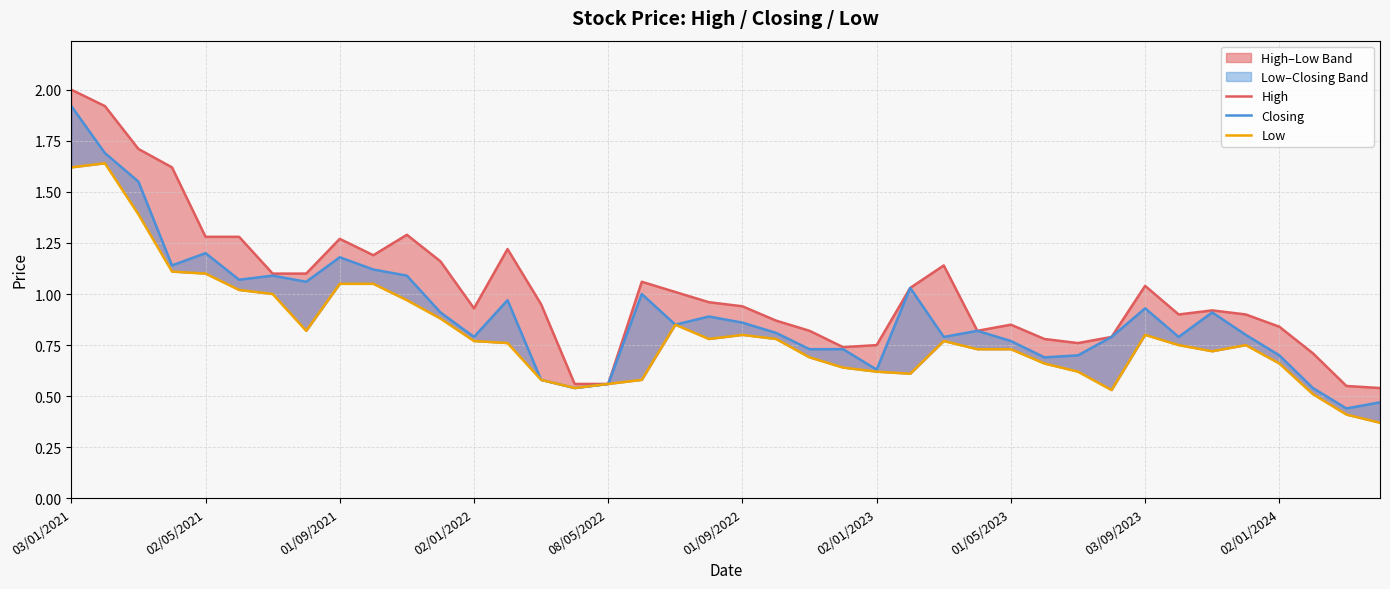

Is the value of High at 02/01/2023 greater than the value of Low at 24?

Yes